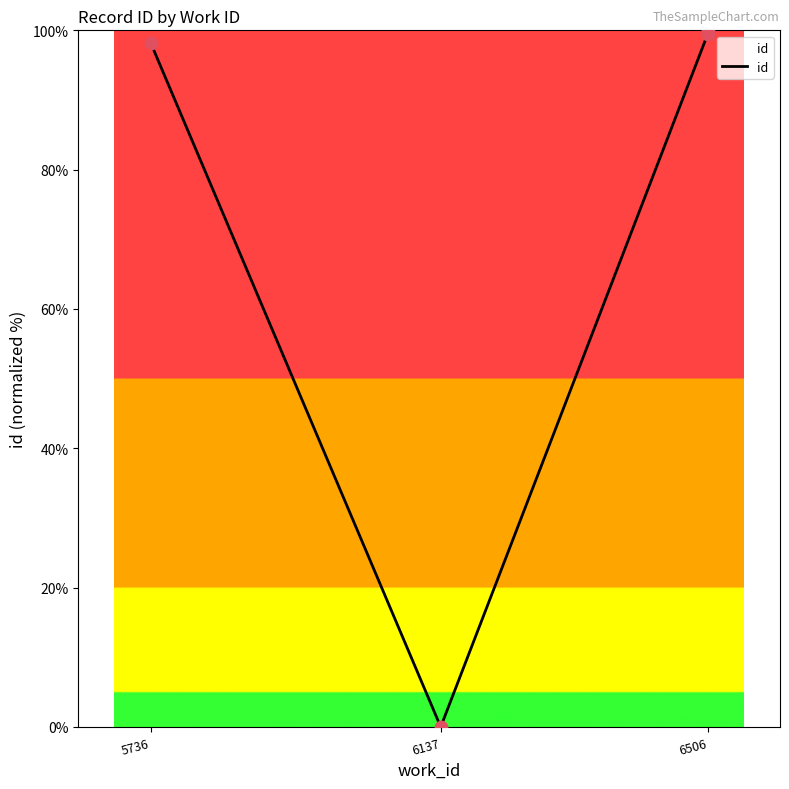

What is the change in value from 6137 to 6506?

+99.4